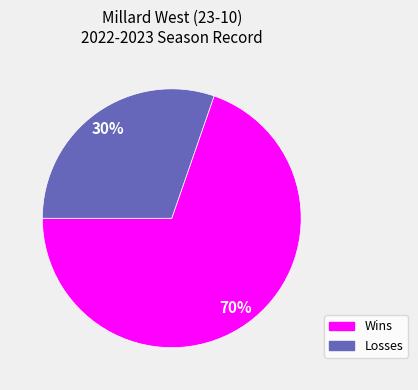

How many slices are in this pie chart?

2